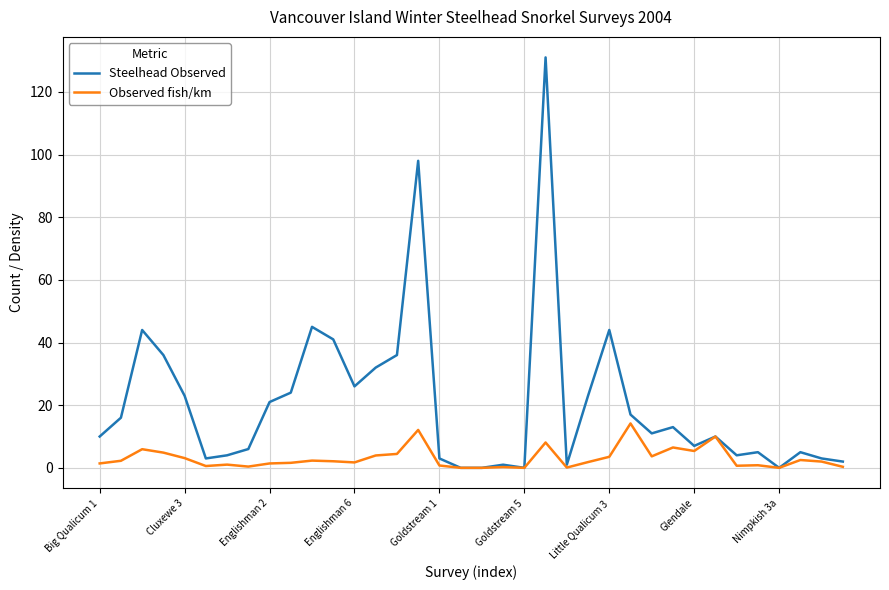

Rank the series by their average value, from highest to lowest.

Steelhead Observed, Observed fish/km